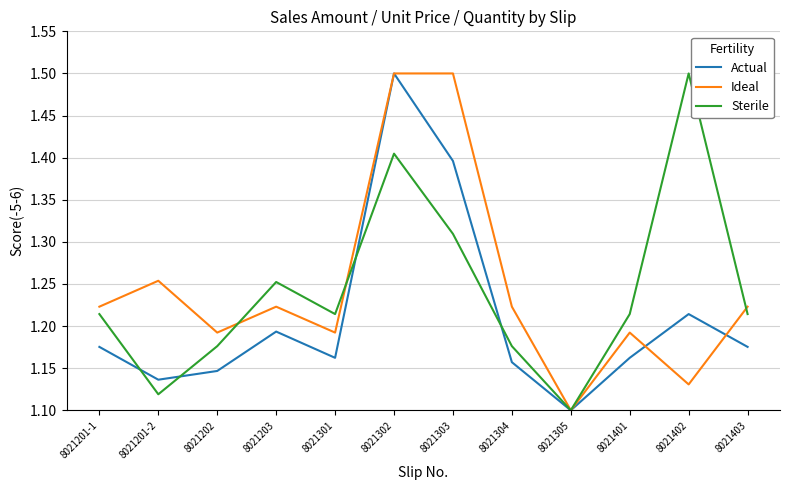

How many interior local peaks does the Actual series have?

3